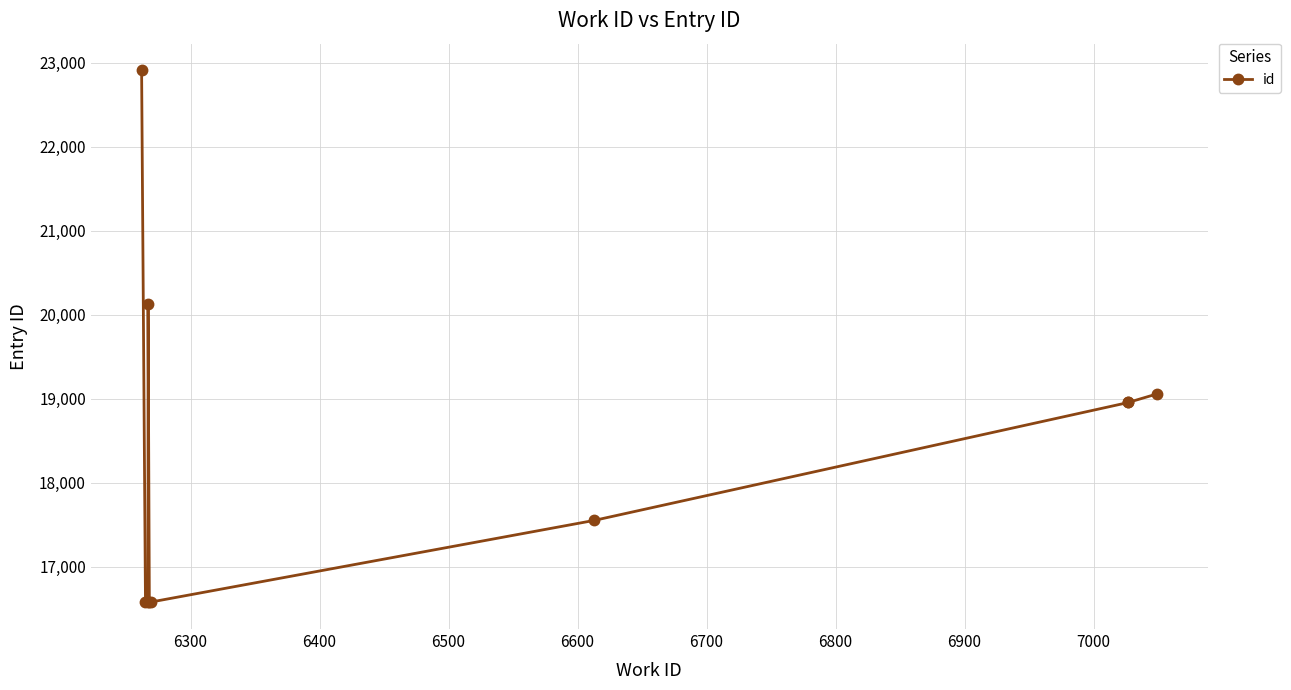

What is the sum of all values?

183857